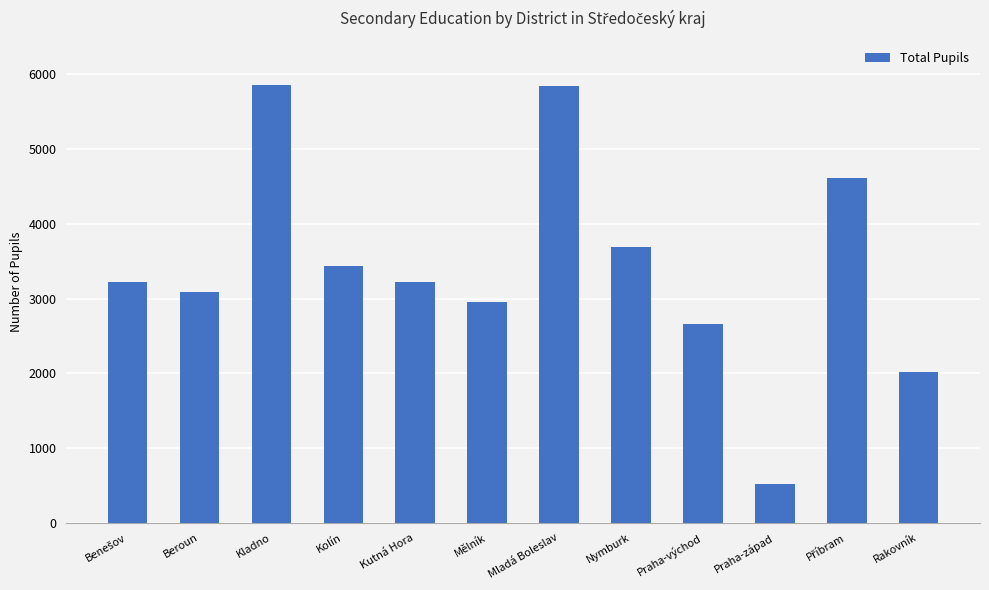

What is the value of the 1st bar from the left?

3217